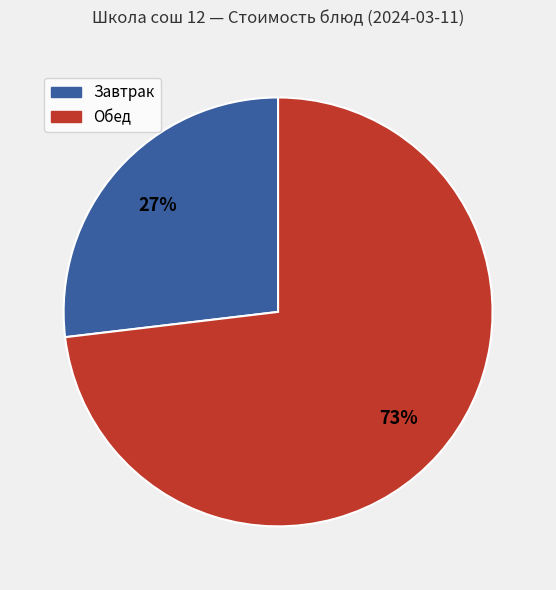

Is there any slice that represents more than half of the pie?

Yes